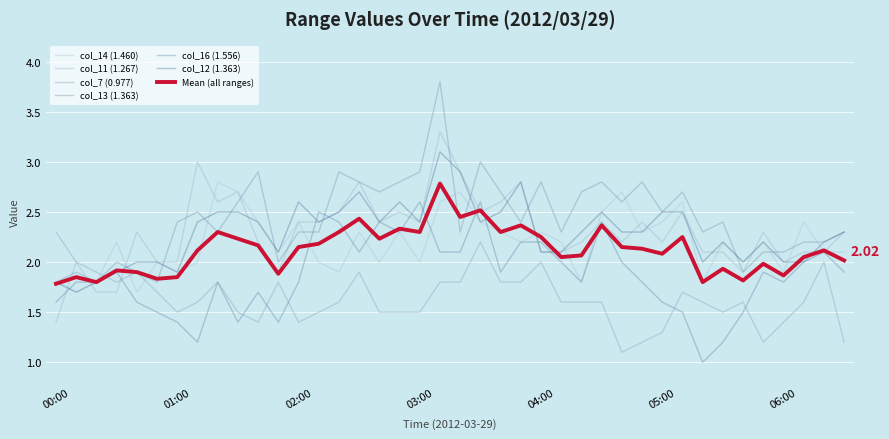

Reading left to right, list all the values displayed in this chart.

col_14 (1.460): 00:00=1.8	00:10=1.7	00:20=1.8	00:30=2.2	00:40=1.7	00:50=2.0	01:00=1.9	01:10=2.0	01:20=2.8	01:30=2.7	01:40=2.4	01:50=2.1	02:00=2.4	02:10=2.0	02:20=1.9	02:30=2.3	02:40=2.0	02:50=2.3	03:00=2.0	03:10=2.6	03:20=2.7	03:30=2.4	03:40=2.3	03:50=2.2	04:00=2.3	04:10=2.2	04:20=1.8	04:30=2.5	04:40=2.7	04:50=2.3	05:00=2.4	05:10=2.6	05:20=1.8	05:30=2.2	05:40=2.0	05:50=2.2	06:00=1.9	06:10=2.4	06:20=2.1	06:30=2.1
col_11 (1.267): 00:00=1.4	00:10=2.0	00:20=1.7	00:30=1.7	00:40=2.3	00:50=2.0	01:00=2.0	01:10=3.0	01:20=2.6	01:30=2.7	01:40=2.2	01:50=1.9	02:00=2.4	02:10=2.4	02:20=2.5	02:30=2.8	02:40=2.4	02:50=2.5	03:00=2.4	03:10=3.3	03:20=2.9	03:30=2.5	03:40=2.6	03:50=2.8	04:00=2.1	04:10=2.1	04:20=2.2	04:30=2.4	04:40=2.2	04:50=2.4	05:00=2.2	05:10=2.5	05:20=2.1	05:30=2.1	05:40=1.9	05:50=2.3	06:00=2.0	06:10=2.1	06:20=2.1	06:30=2.3
col_7 (0.977): 00:00=2.3	00:10=2.0	00:20=1.9	00:30=1.8	00:40=1.9	00:50=1.7	01:00=1.5	01:10=1.6	01:20=1.8	01:30=1.5	01:40=1.4	01:50=1.8	02:00=1.4	02:10=1.5	02:20=1.6	02:30=1.9	02:40=1.5	02:50=1.5	03:00=1.5	03:10=1.8	03:20=1.8	03:30=2.2	03:40=1.8	03:50=1.8	04:00=2.0	04:10=1.6	04:20=1.6	04:30=1.6	04:40=1.1	04:50=1.2	05:00=1.3	05:10=1.7	05:20=1.6	05:30=1.5	05:40=1.6	05:50=1.2	06:00=1.4	06:10=1.6	06:20=2.0	06:30=1.2
col_13 (1.363): 00:00=1.8	00:10=1.9	00:20=1.8	00:30=2.0	00:40=1.9	00:50=1.8	01:00=2.4	01:10=2.5	01:20=2.3	01:30=2.6	01:40=2.9	01:50=2.0	02:00=2.3	02:10=2.3	02:20=2.9	02:30=2.8	02:40=2.7	02:50=2.8	03:00=2.9	03:10=3.8	03:20=2.3	03:30=3.0	03:40=2.7	03:50=2.4	04:00=2.8	04:10=2.3	04:20=2.7	04:30=2.8	04:40=2.6	04:50=2.8	05:00=2.5	05:10=2.7	05:20=2.3	05:30=2.4	05:40=1.9	05:50=2.1	06:00=2.1	06:10=2.2	06:20=2.2	06:30=2.3
col_16 (1.556): 00:00=1.6	00:10=1.8	00:20=1.8	00:30=1.9	00:40=1.6	00:50=1.5	01:00=1.4	01:10=1.2	01:20=1.8	01:30=1.4	01:40=1.7	01:50=1.4	02:00=1.8	02:10=2.5	02:20=2.4	02:30=2.1	02:40=2.4	02:50=2.3	03:00=2.6	03:10=2.1	03:20=2.1	03:30=2.6	03:40=1.9	03:50=2.2	04:00=2.2	04:10=2.0	04:20=1.8	04:30=2.4	04:40=2.0	04:50=1.8	05:00=1.6	05:10=1.5	05:20=1.0	05:30=1.2	05:40=1.5	05:50=1.9	06:00=1.8	06:10=2.0	06:20=2.1	06:30=1.9
col_12 (1.363): 00:00=1.8	00:10=1.7	00:20=1.8	00:30=1.9	00:40=2.0	00:50=2.0	01:00=1.9	01:10=2.4	01:20=2.5	01:30=2.5	01:40=2.4	01:50=2.1	02:00=2.6	02:10=2.4	02:20=2.5	02:30=2.7	02:40=2.4	02:50=2.6	03:00=2.4	03:10=3.1	03:20=2.9	03:30=2.4	03:40=2.5	03:50=2.8	04:00=2.1	04:10=2.1	04:20=2.3	04:30=2.5	04:40=2.3	04:50=2.3	05:00=2.5	05:10=2.5	05:20=2.0	05:30=2.2	05:40=2.0	05:50=2.2	06:00=2.0	06:10=2.0	06:20=2.2	06:30=2.3